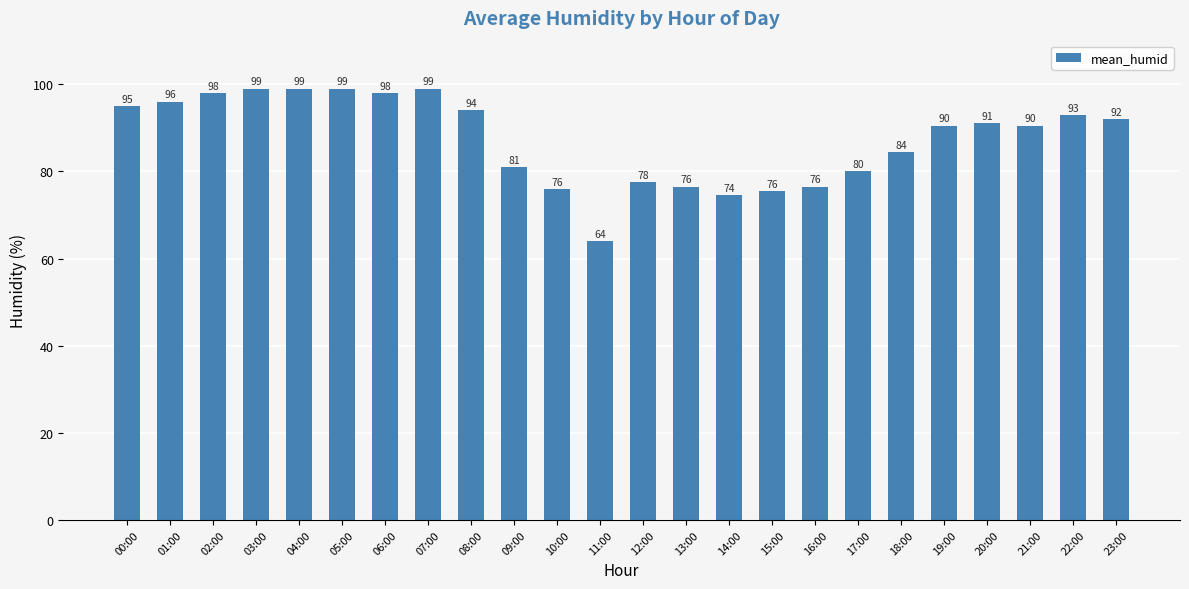

What is the difference between the maximum and minimum values?

35.0